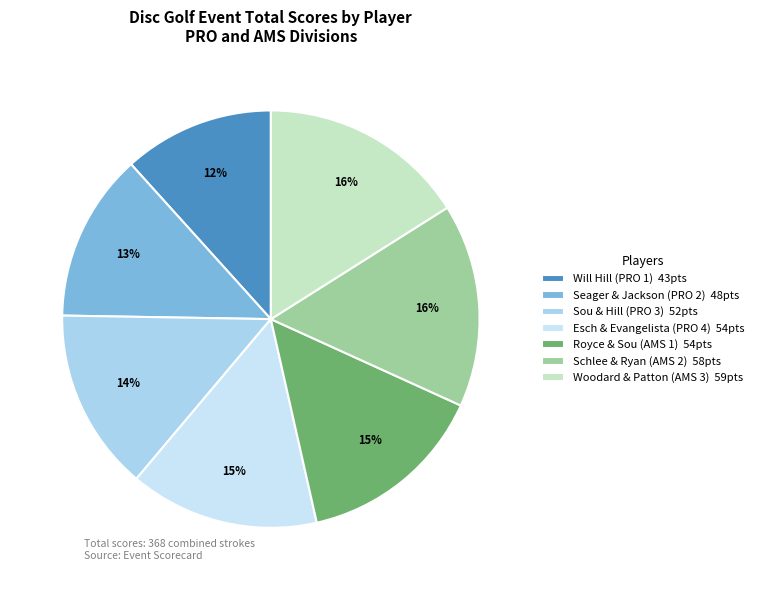

Which category has the biggest portion of the pie?

Woodard & Patton (AMS 3)